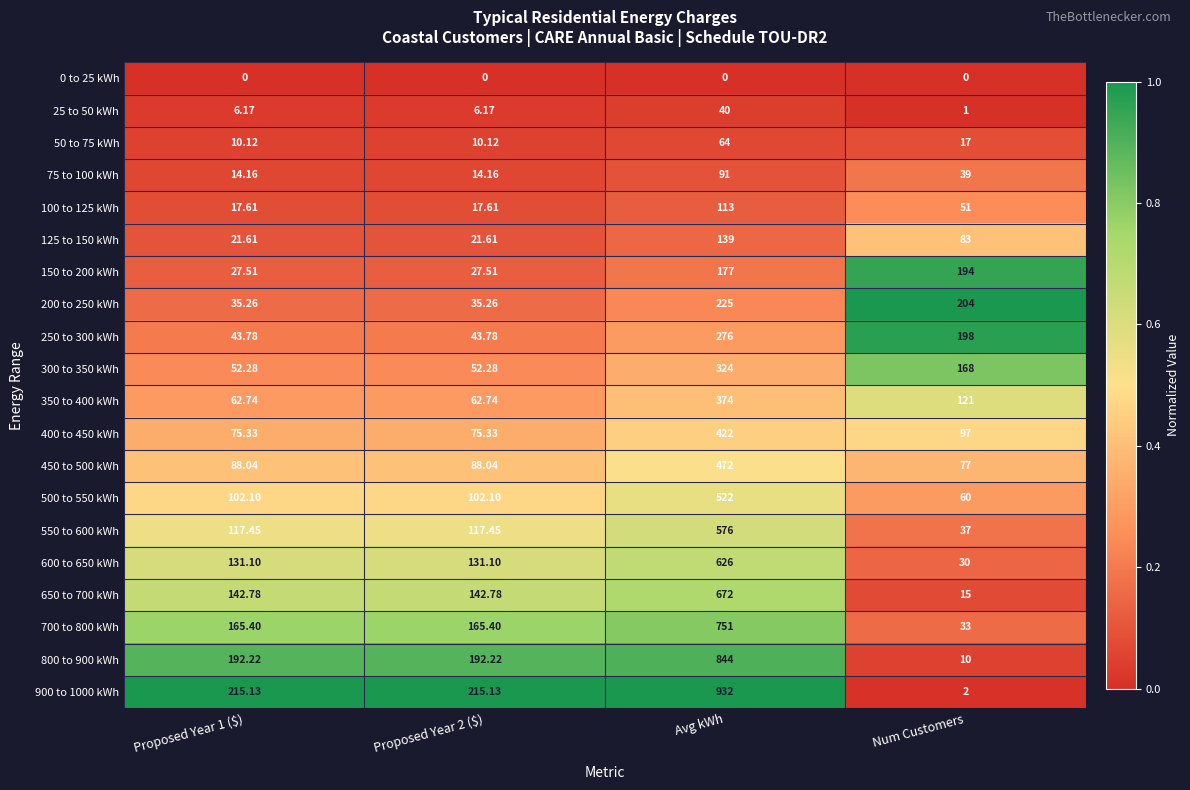

Which series has the largest total across all categories?

900 to 1000 kWh